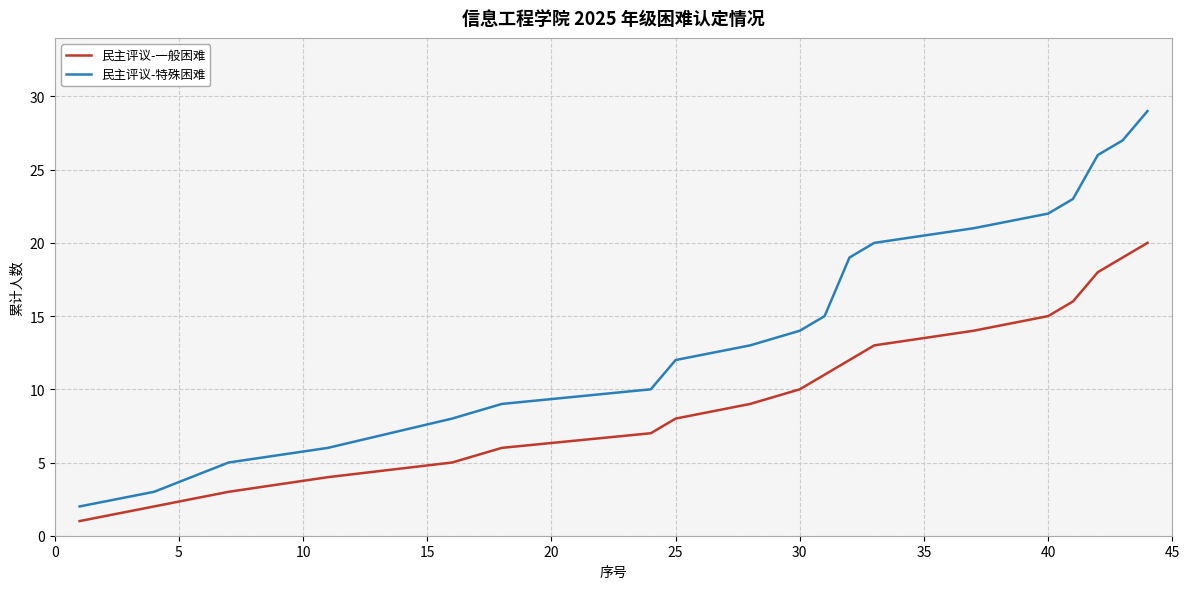

What is the greatest value displayed?

29